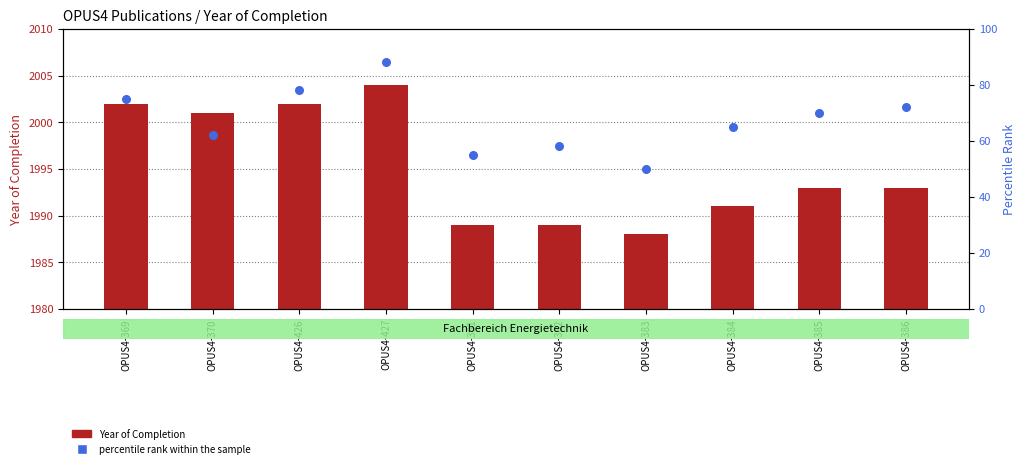

What are all the series names shown in the legend?

Year of Completion, percentile rank within the sample